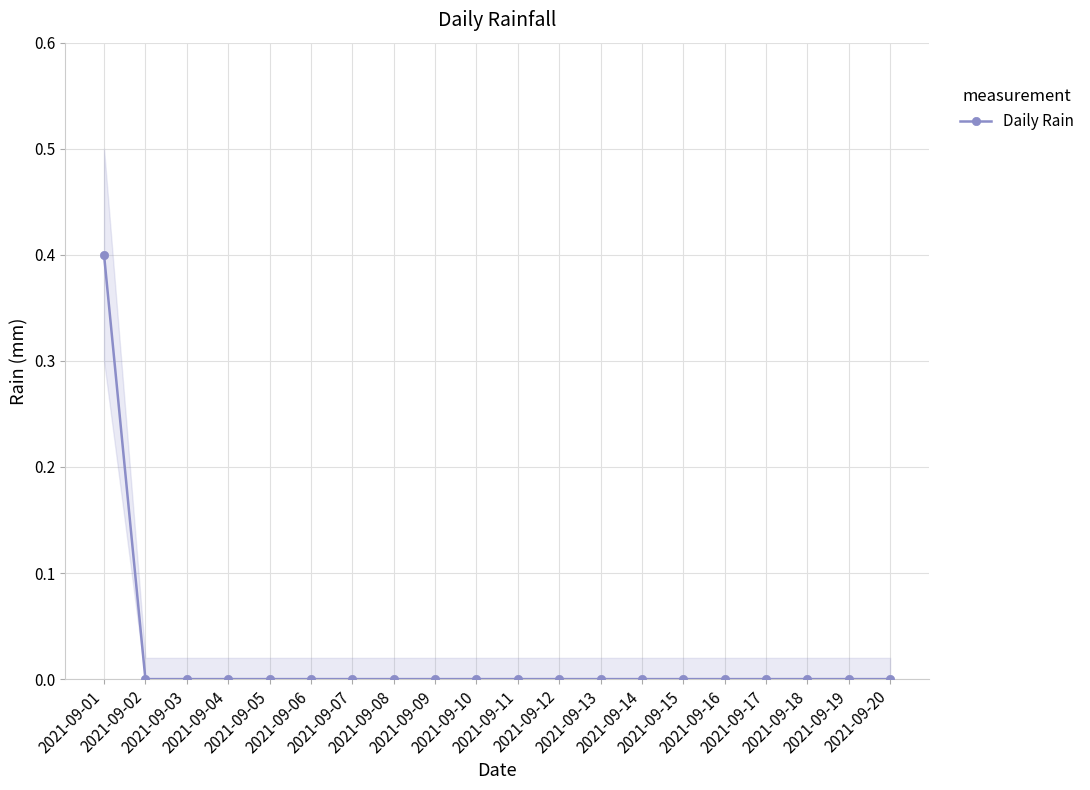

Rank the categories by value from lowest to highest.

2021-09-02, 2021-09-03, 2021-09-04, 2021-09-05, 2021-09-06, 2021-09-07, 2021-09-08, 2021-09-09, 2021-09-10, 2021-09-11, 2021-09-12, 2021-09-13, 2021-09-14, 2021-09-15, 2021-09-16, 2021-09-17, 2021-09-18, 2021-09-19, 2021-09-20, 2021-09-01